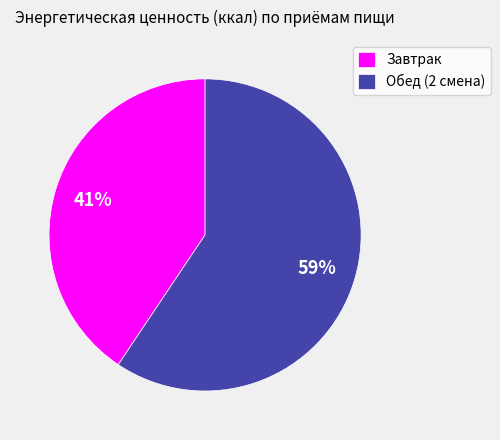

Combined, do Обед (2 смена) and Завтрак account for over 50%?

Yes